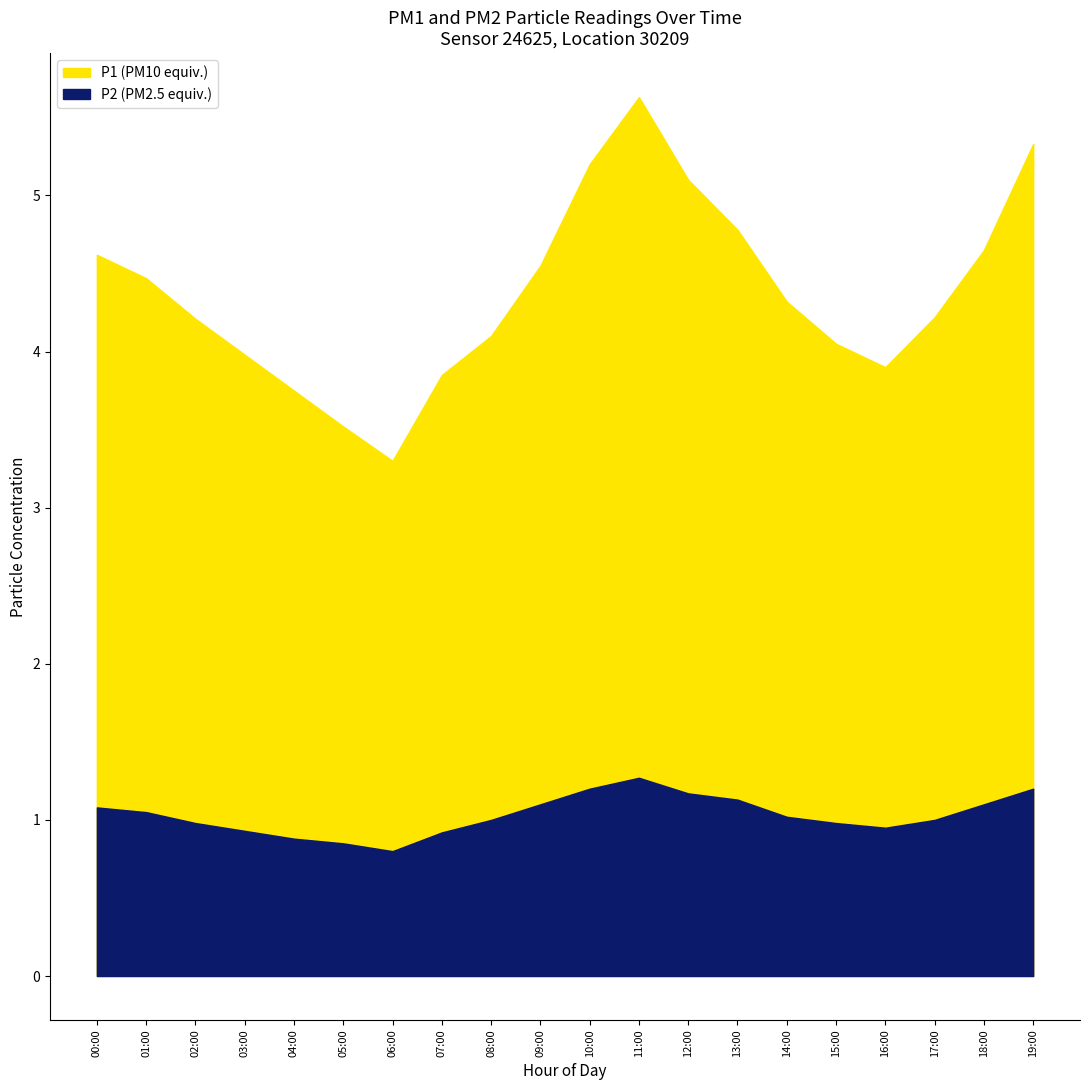

What is the average value of the P1 series?

4.4